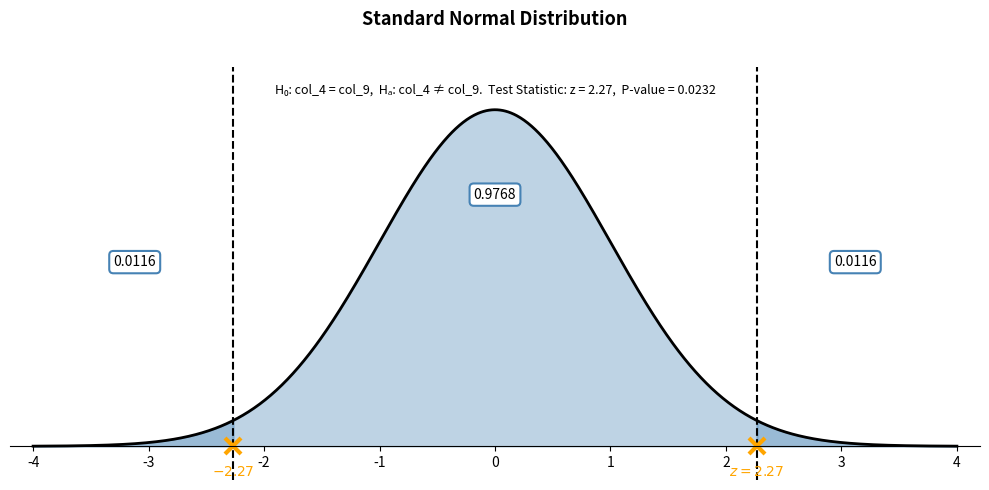

True or false: col_4 and col_9 intersect in this chart.

False